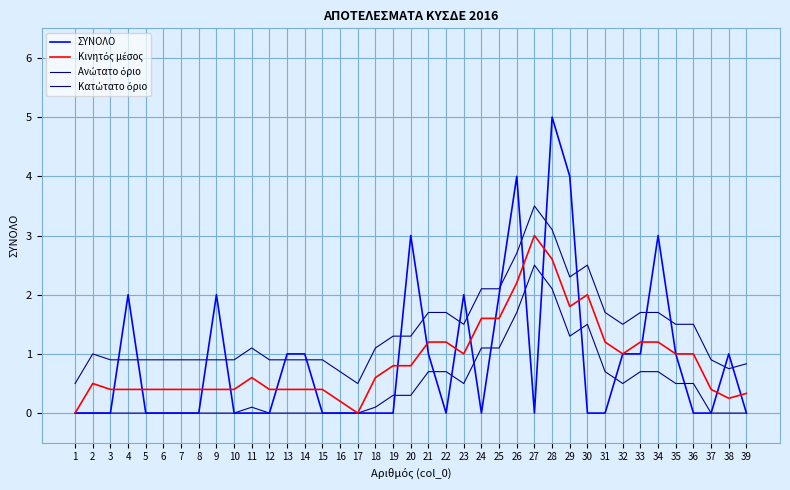

At which category does Ανώτατο όριο reach its first local valley?

17